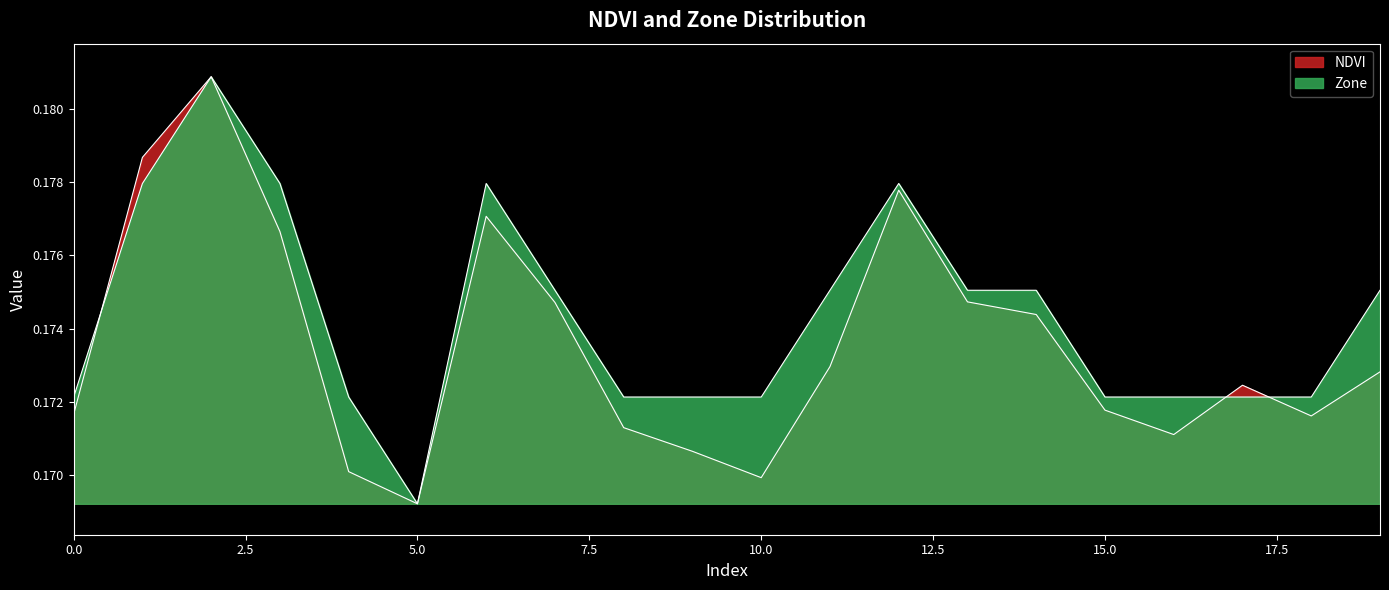

In NDVI, how many points are lower than both neighbors (excluding endpoints)?

4